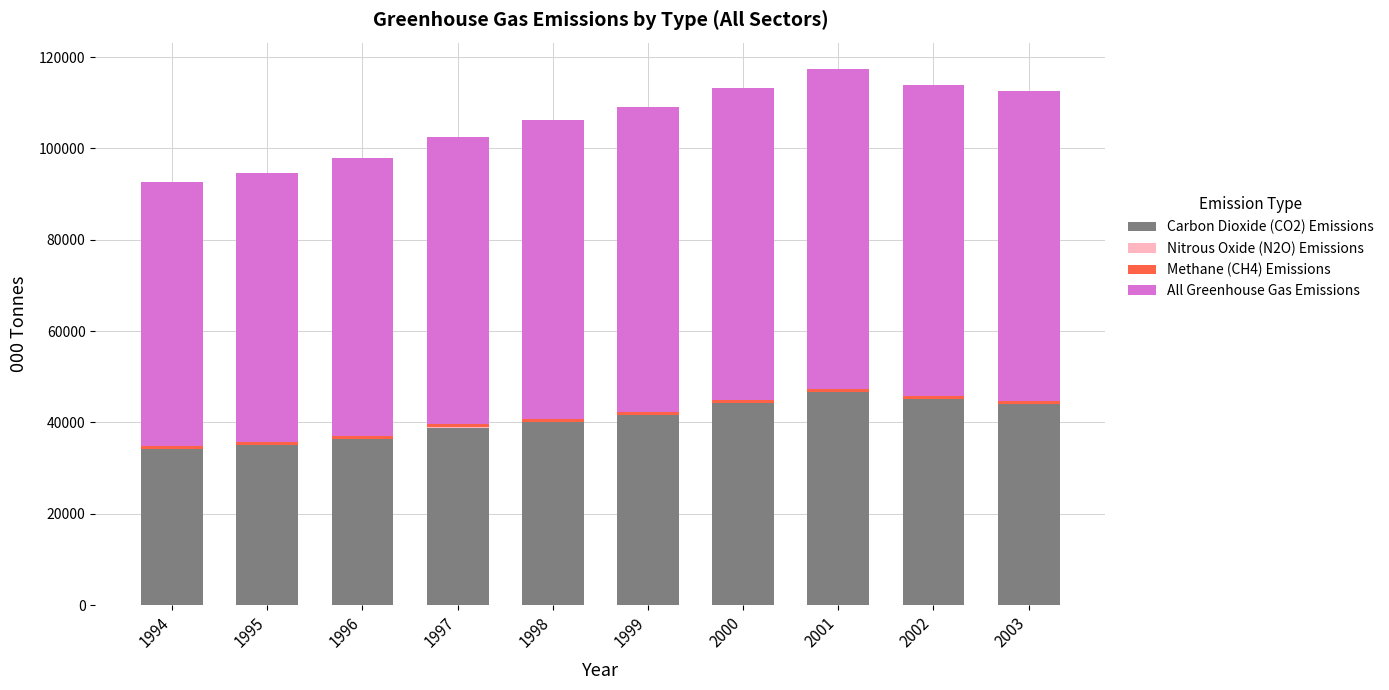

What is the sum of all Carbon Dioxide (CO2) Emissions values?

405880.3